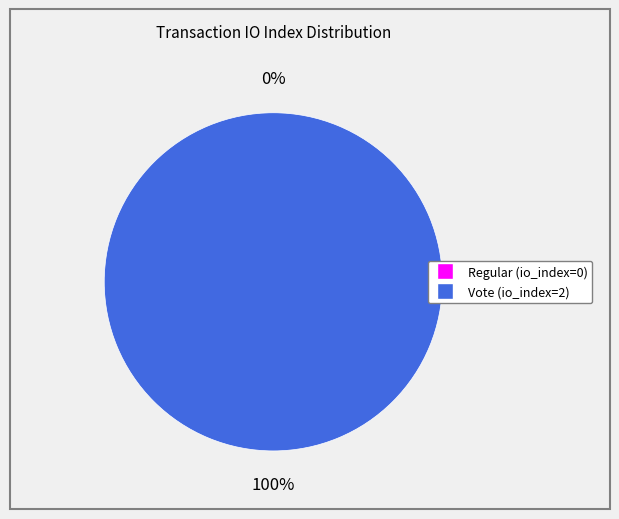

Which slice is the smallest?

Regular (io_index=0)